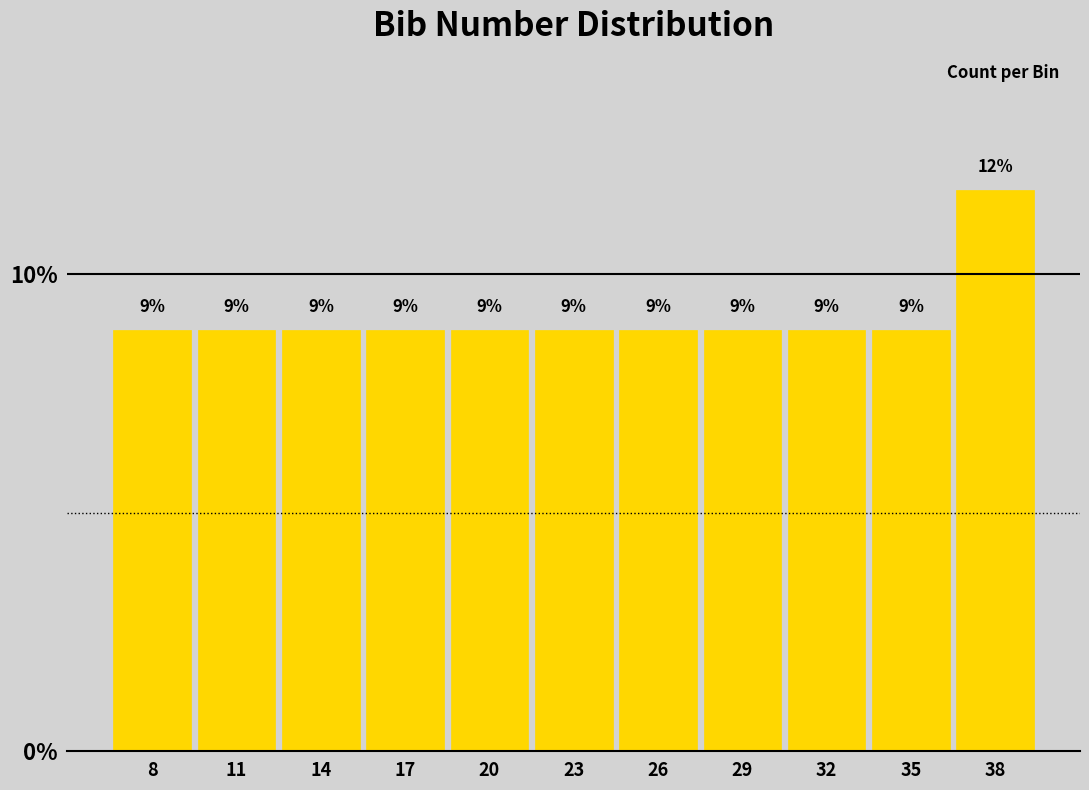

How many bars are there in total?

11